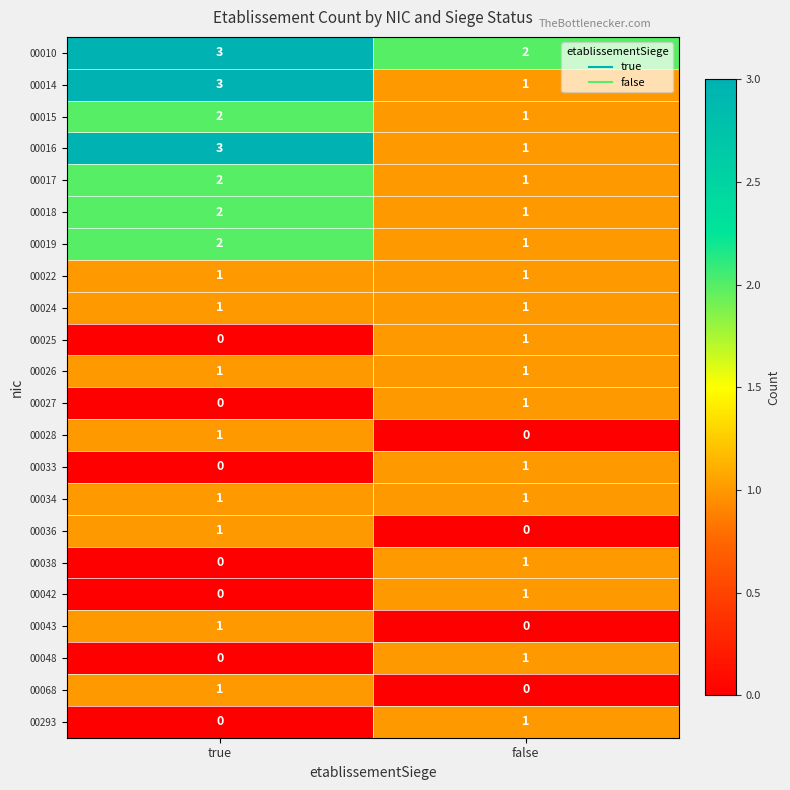

Rank the categories by 00038 value from lowest to highest.

true, false